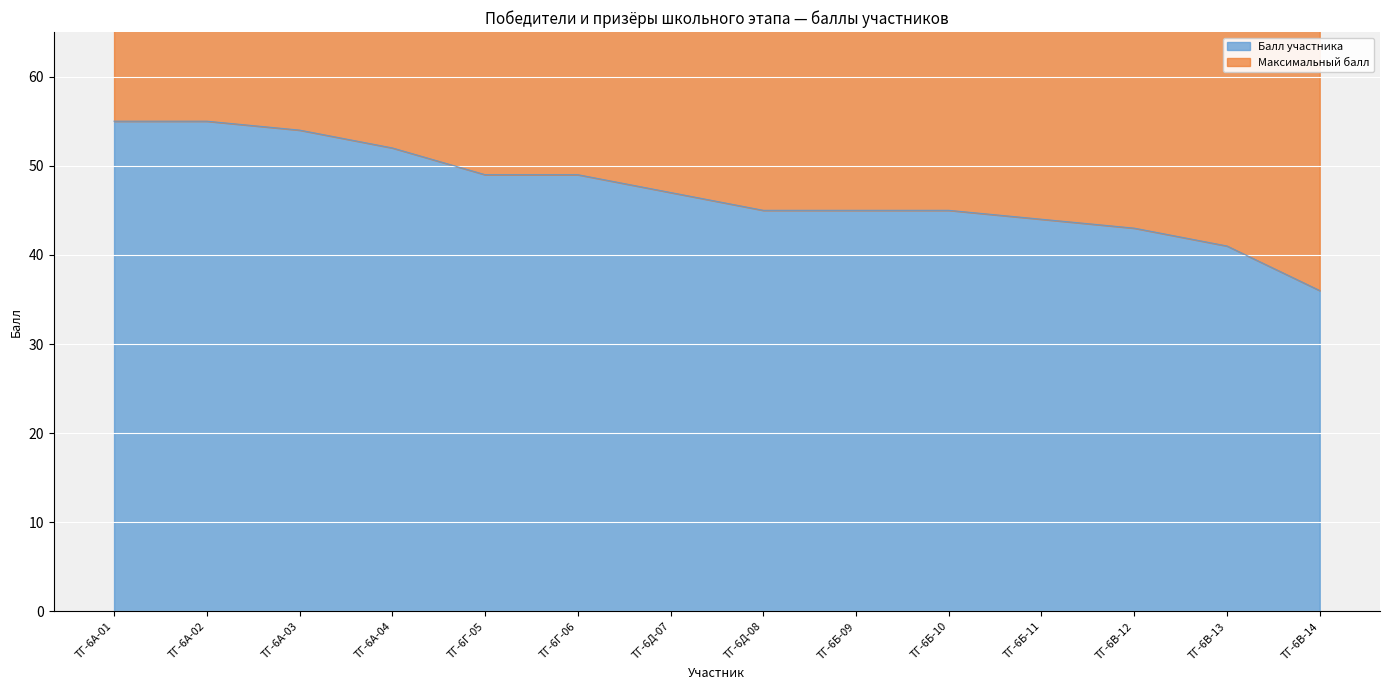

Rank the categories by value from highest to lowest.

ТГ-6А-01, ТГ-6А-02, ТГ-6А-03, ТГ-6А-04, ТГ-6Г-05, ТГ-6Г-06, ТГ-6Д-07, ТГ-6Д-08, ТГ-6Б-09, ТГ-6Б-10, ТГ-6Б-11, ТГ-6В-12, ТГ-6В-13, ТГ-6В-14